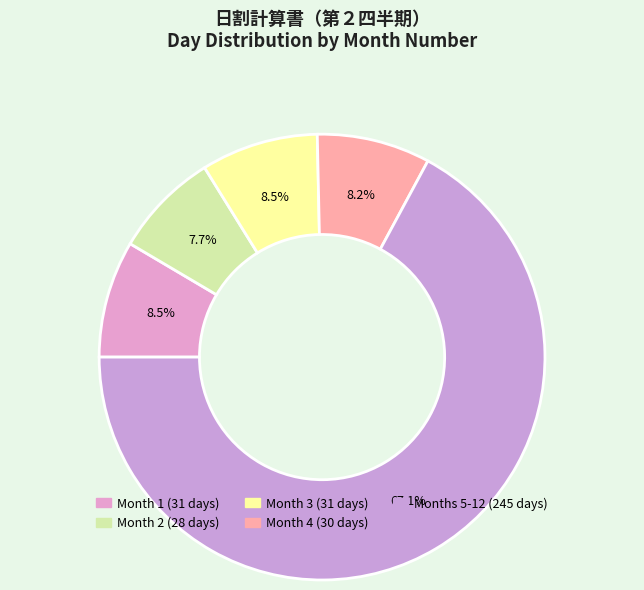

Count the number of slices in the pie.

5